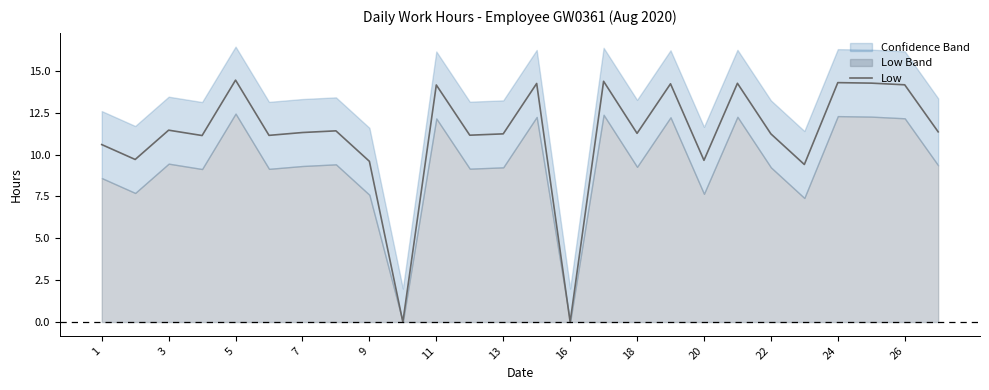

The value of Low at 18 is 11.3. True or false?

True